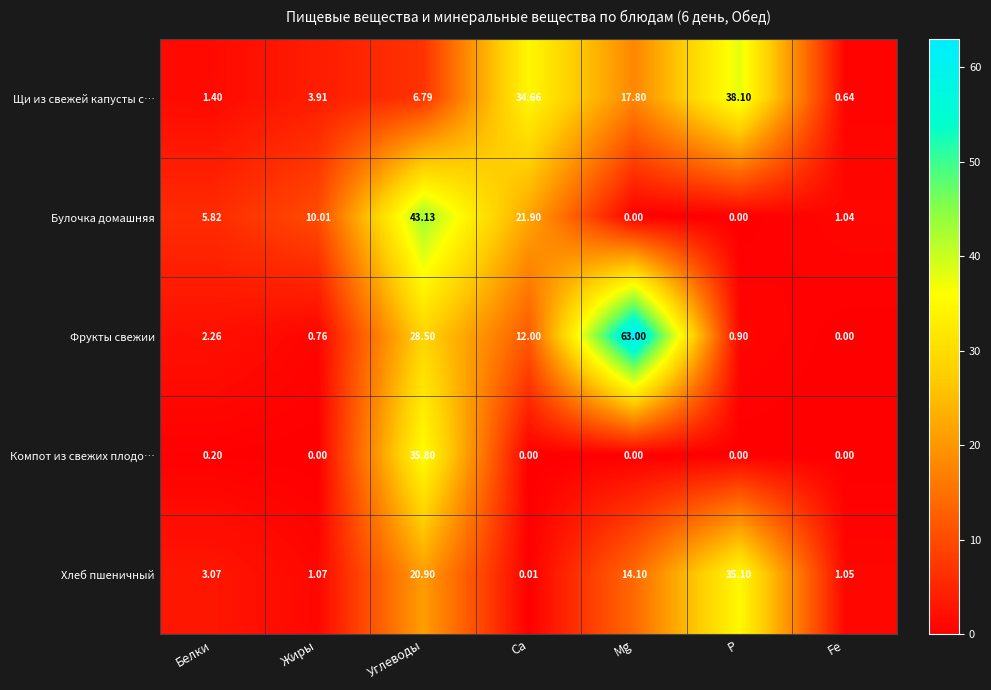

Which label corresponds to the largest value in the chart?

Mg